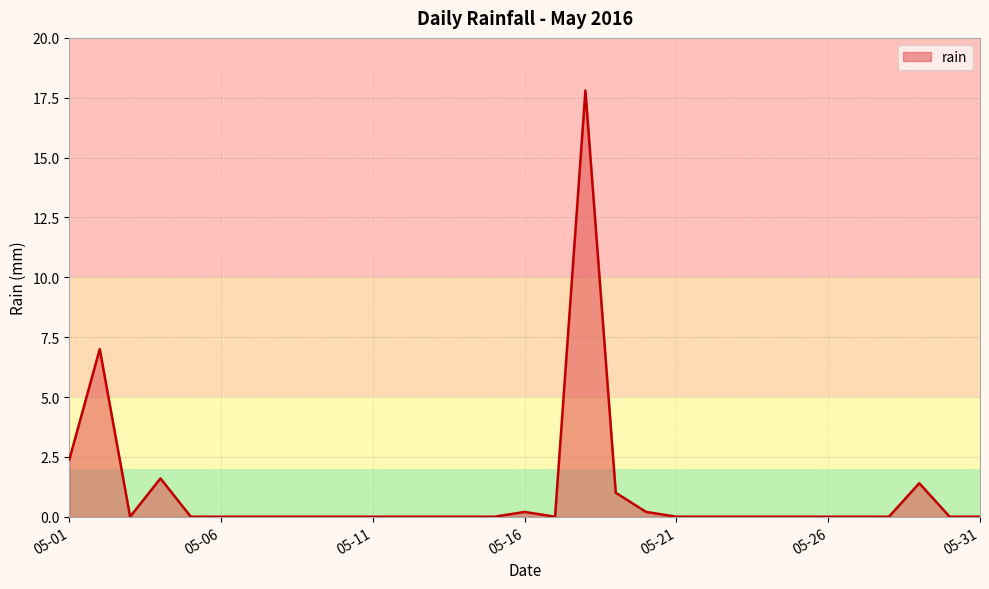

What is the maximum value shown in the chart?

17.8